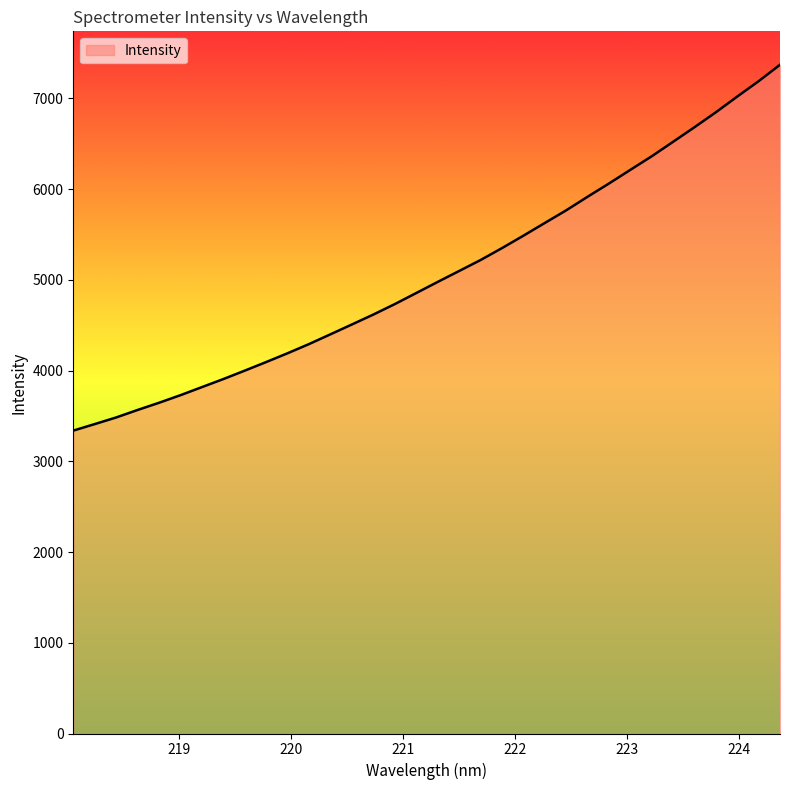

What is the sum of all values?

172250.2